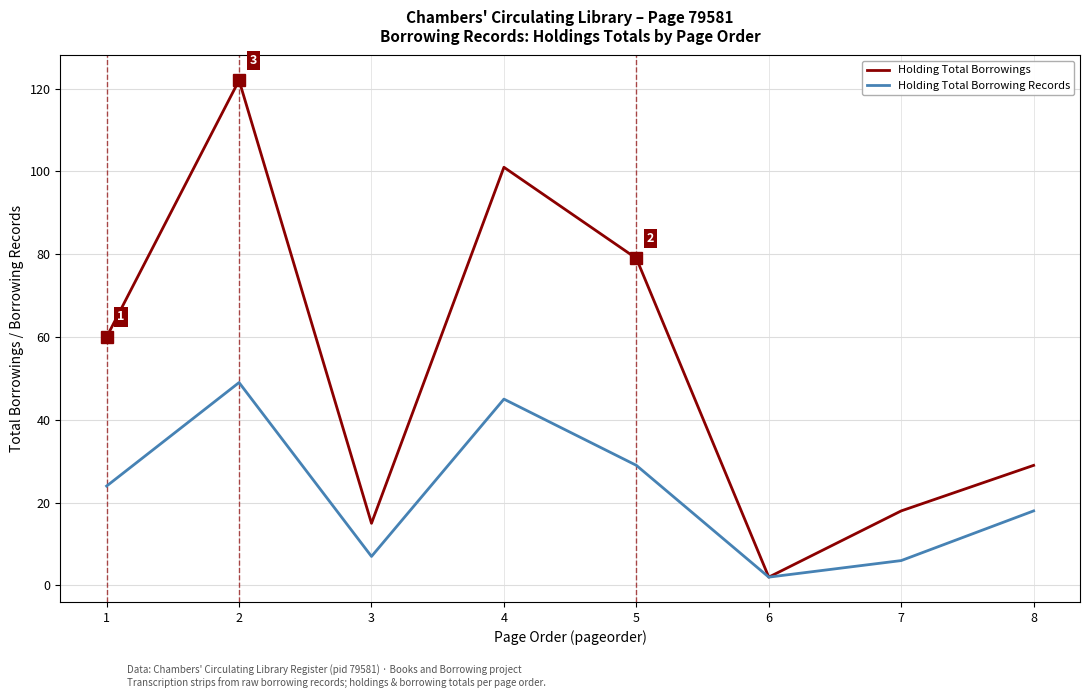

What is the difference between the highest and lowest values at 2?

73